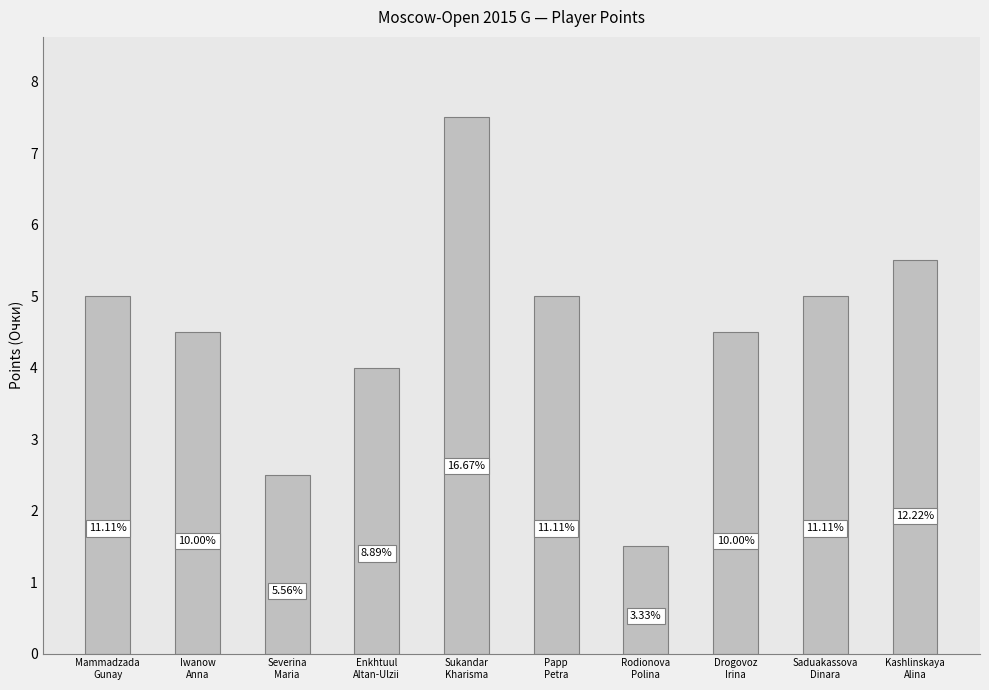

Where is the data nearest to the value 4?

Enkhtuul
Altan-Ulzii